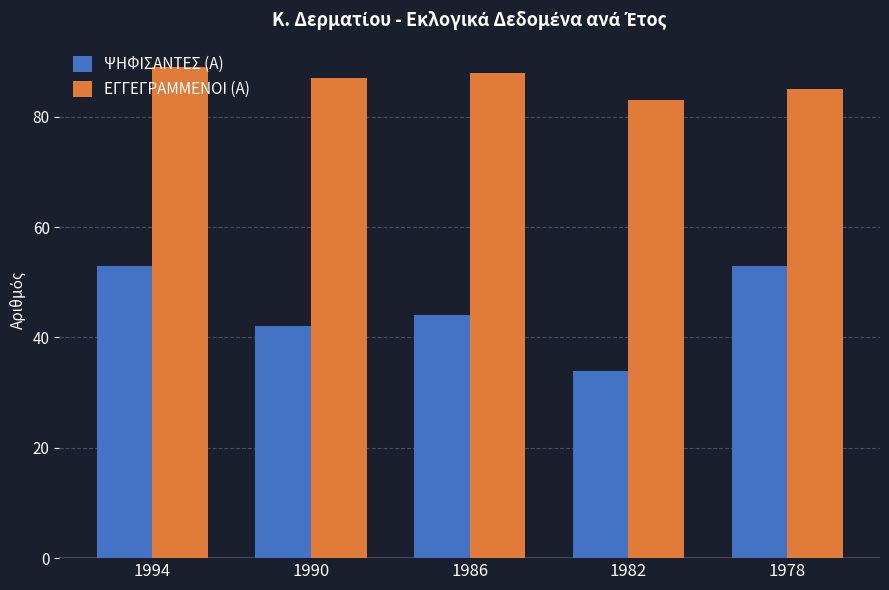

What is the highest value of the ΕΓΓΕΓΡΑΜΜΕΝΟΙ (Α) series?

89